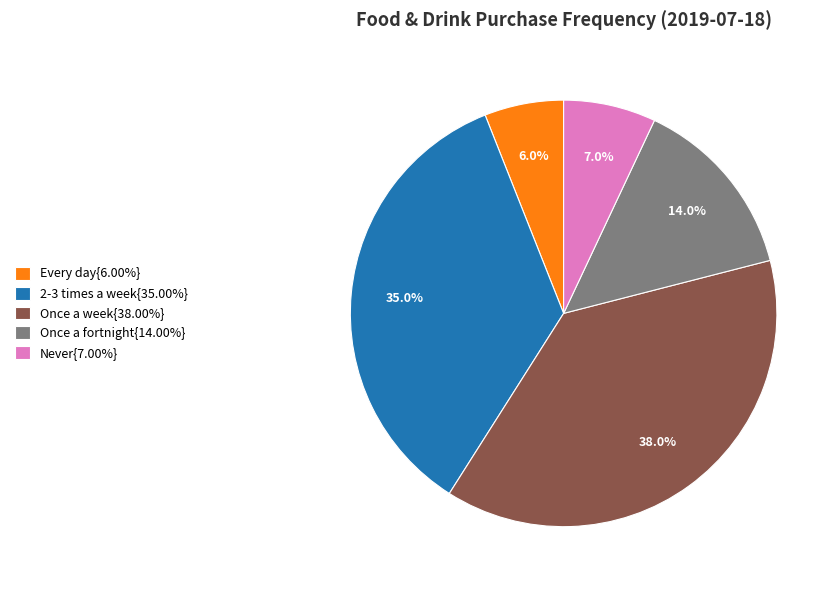

Does Once a fortnight{14.00%} represent more than half of the total?

No